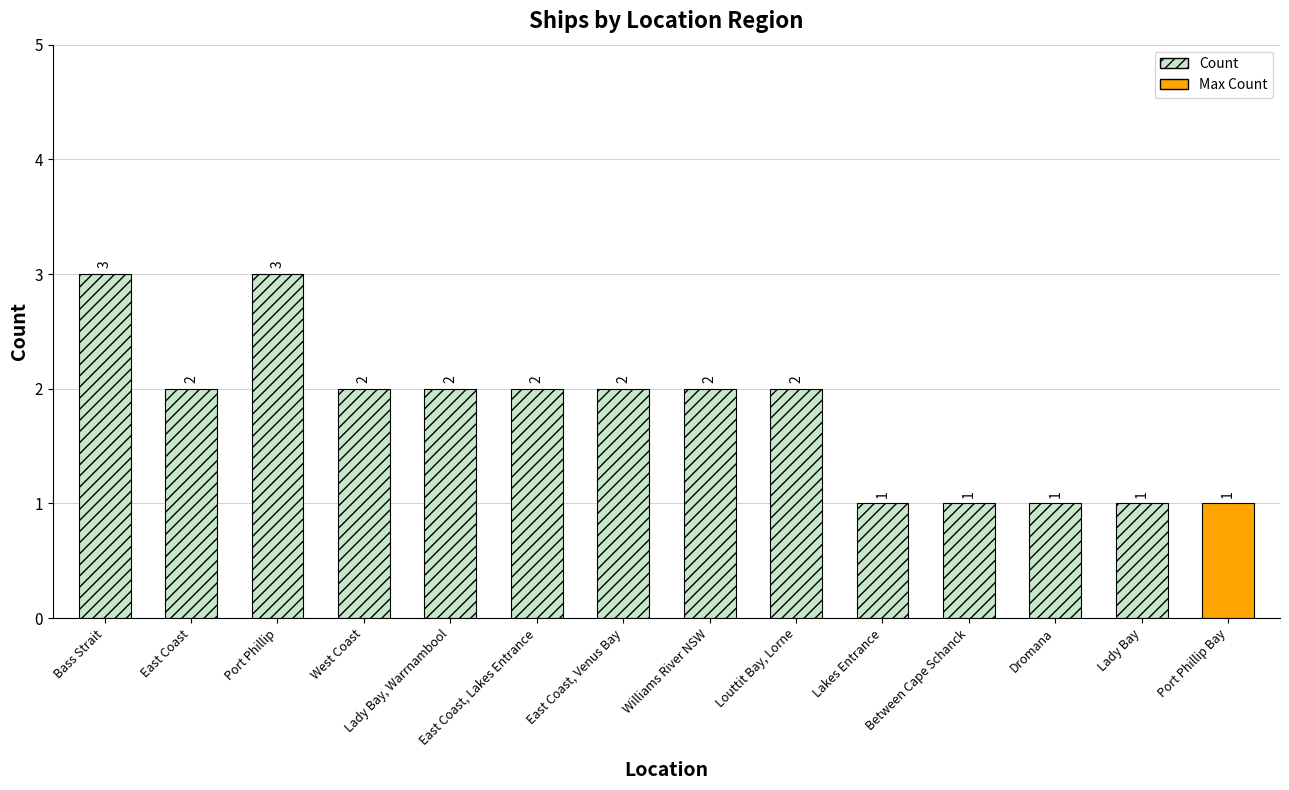

Approximately how many times larger is the value at East Coast, Lakes Entrance compared to Dromana?

2.0